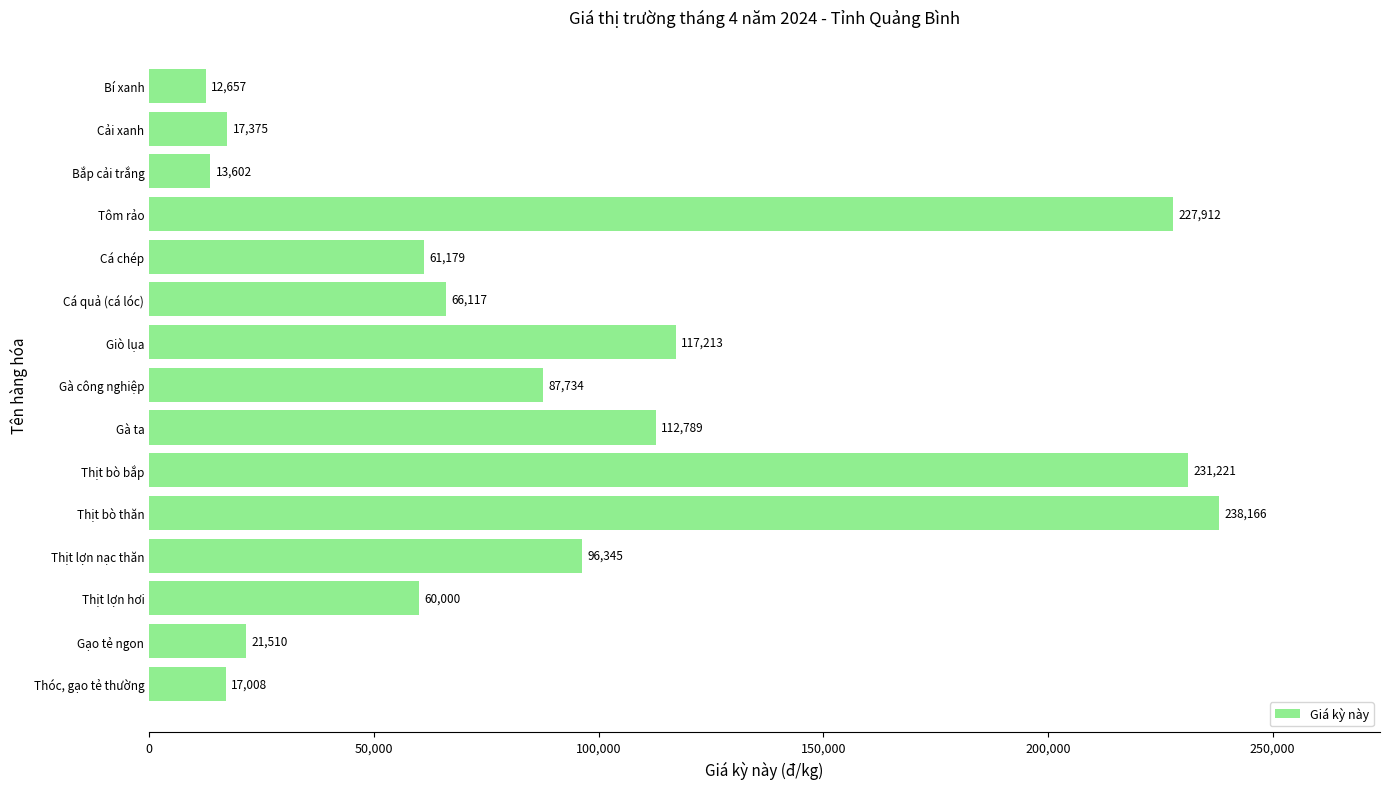

What is the difference between the maximum and minimum values?

225509